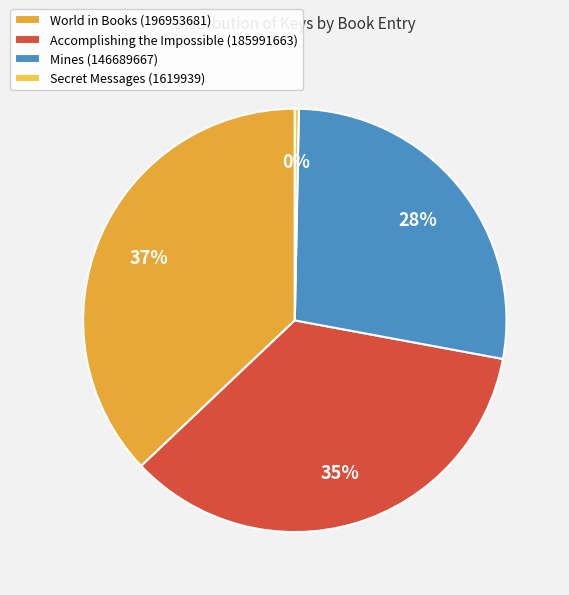

Between Mines (146689667) and Accomplishing the Impossible (185991663), which is larger?

Accomplishing the Impossible (185991663)